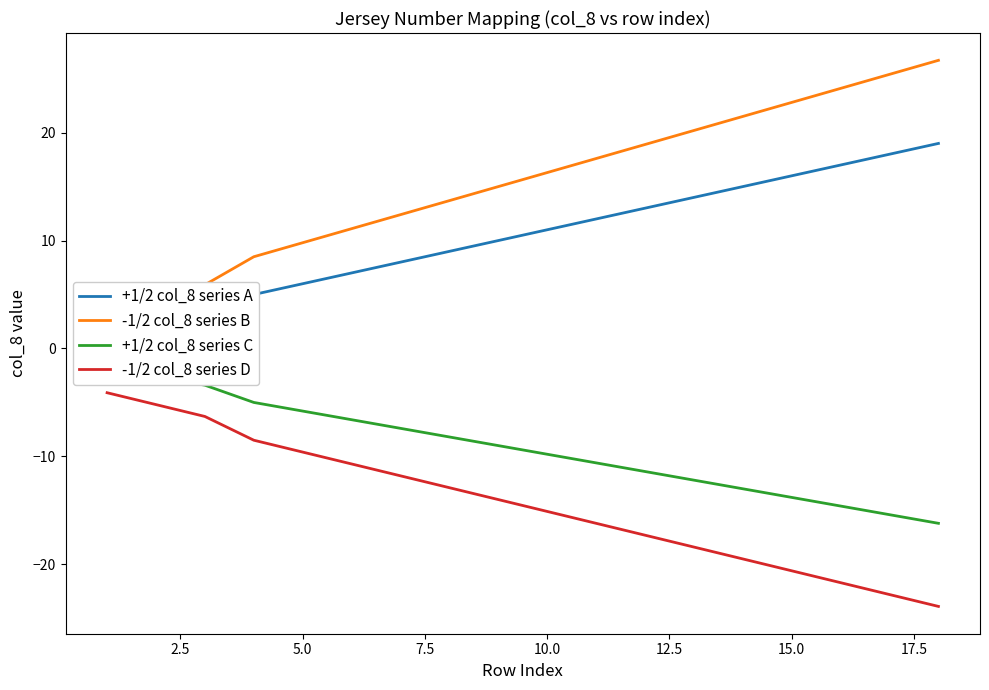

What is the average value of the -1/2 col_8 series D series?

-14.4